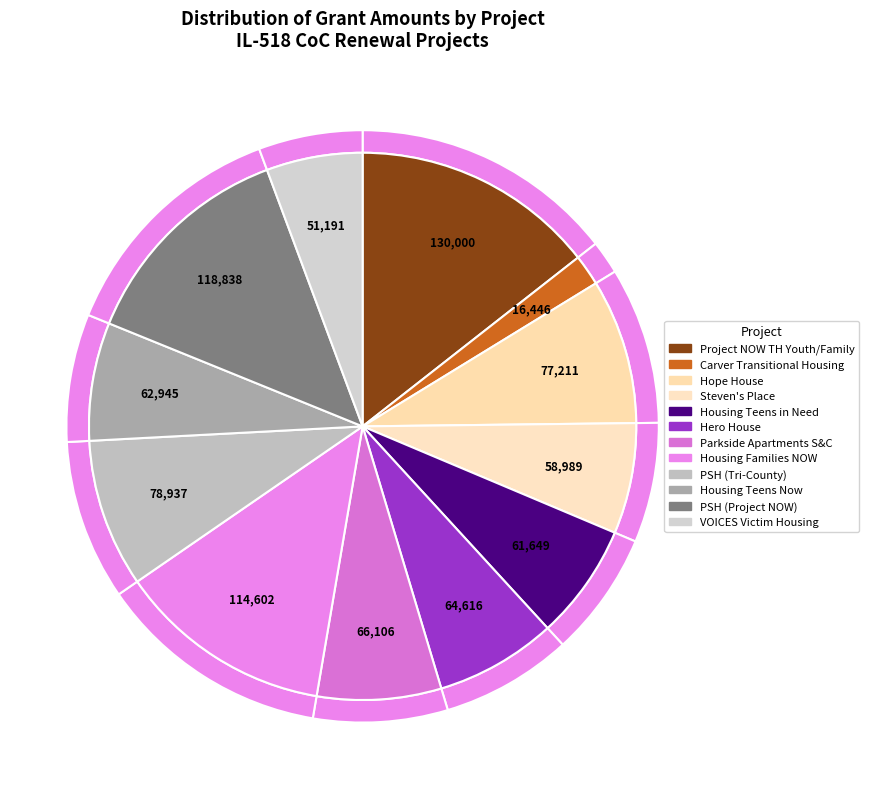

To the nearest percent, what is the average slice percentage?

8%